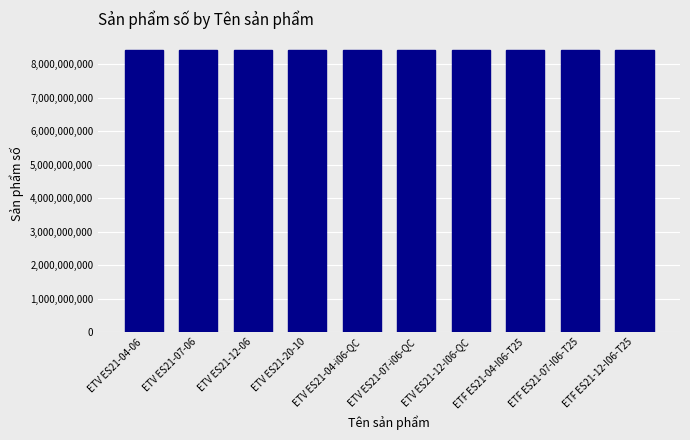

What is the ratio of the value at ETV ES21-20-10 to the value at ETV ES21-07-i06-QC?

1.0